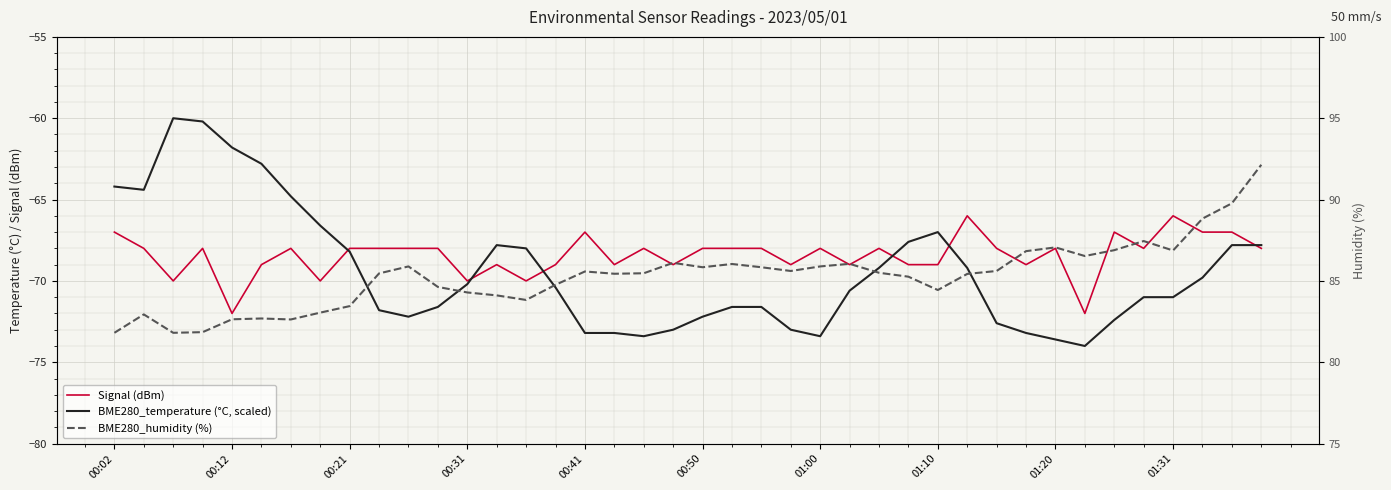

How many lines are shown in the chart?

3